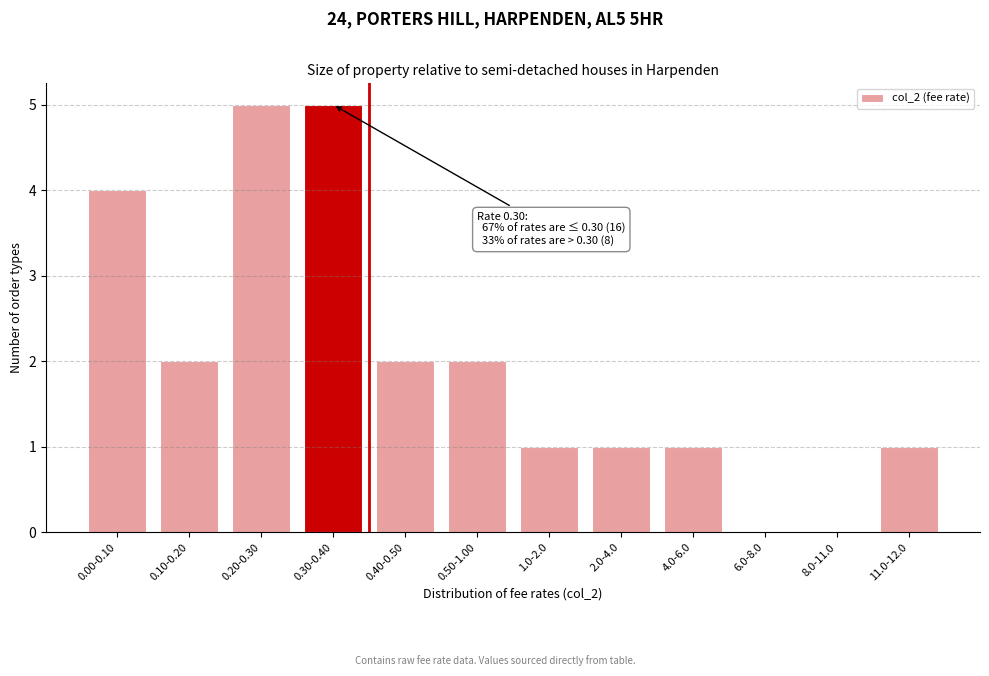

Reading left to right, transcribe all the data shown in this chart.

0.00-0.10=4	0.10-0.20=2	0.20-0.30=5	0.30-0.40=5	0.40-0.50=2	0.50-1.00=2	1.0-2.0=1	2.0-4.0=1	4.0-6.0=1	6.0-8.0=0	8.0-11.0=0	11.0-12.0=1